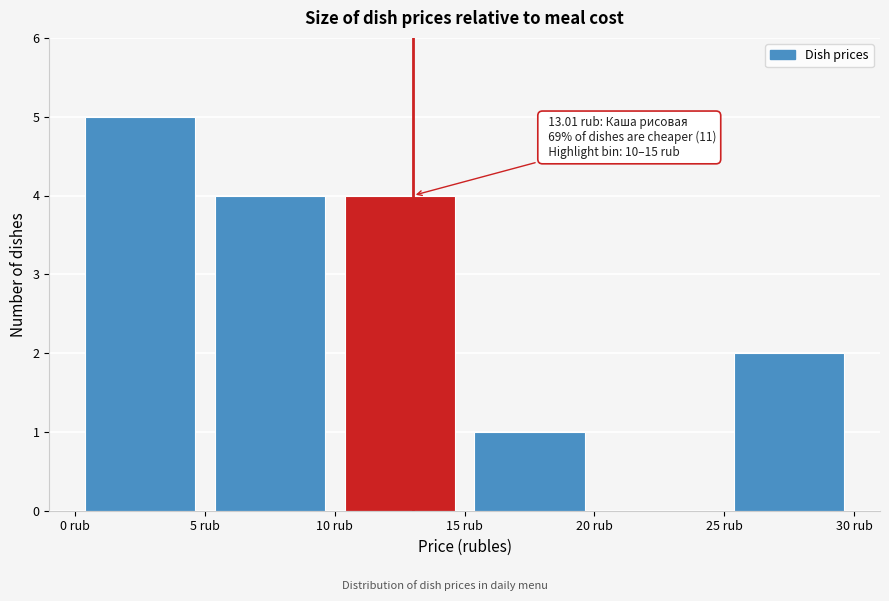

Which range on the x-axis has the tallest bar?

0 to 5